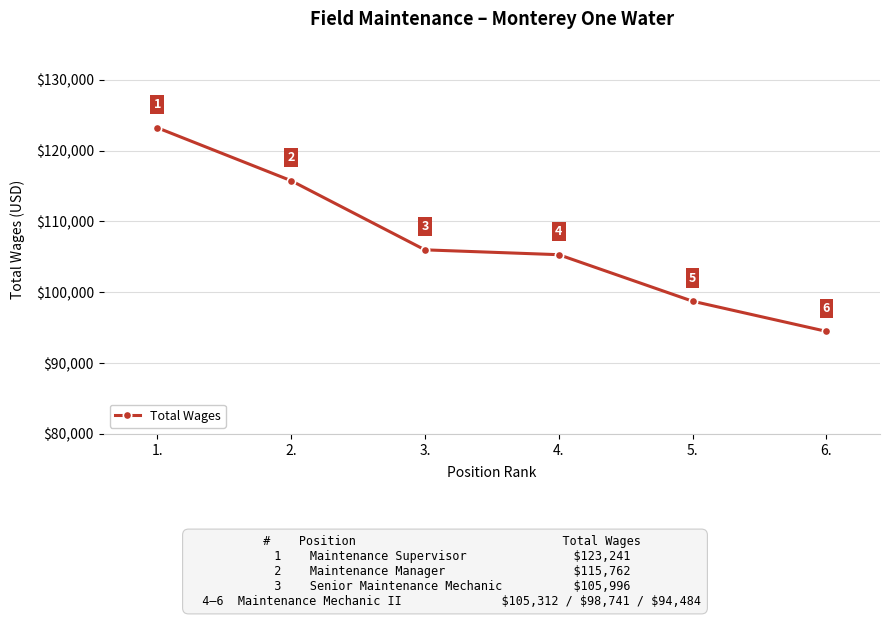

What is the minimum value shown in the chart?

94484